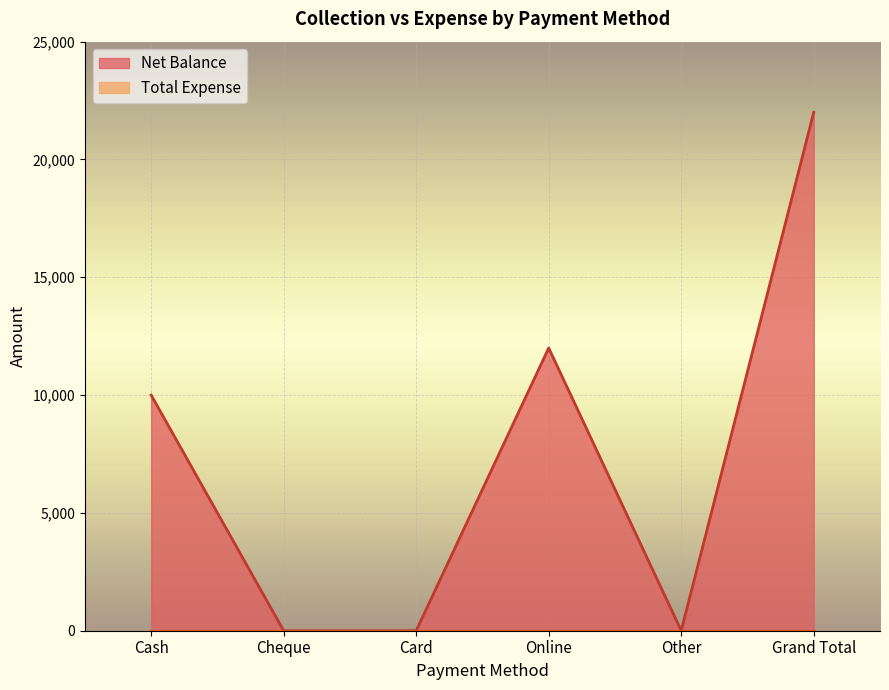

How many points are lower than both their immediate neighbors (excluding endpoints)?

1